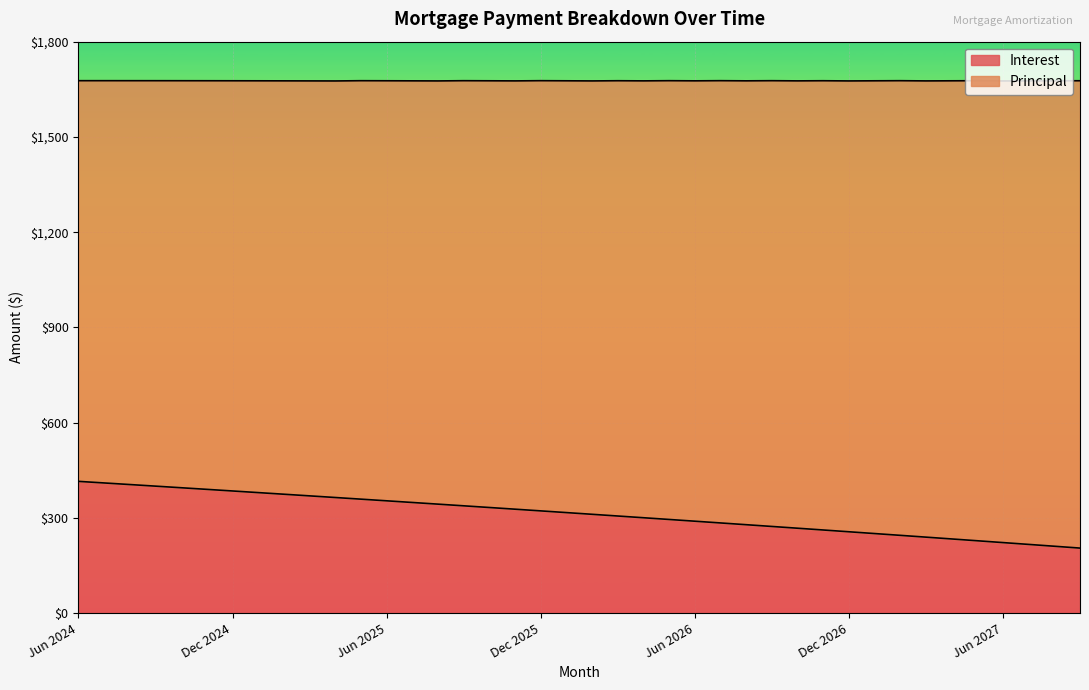

What is the difference between the values at May 2026 and Apr 2026?

5.4